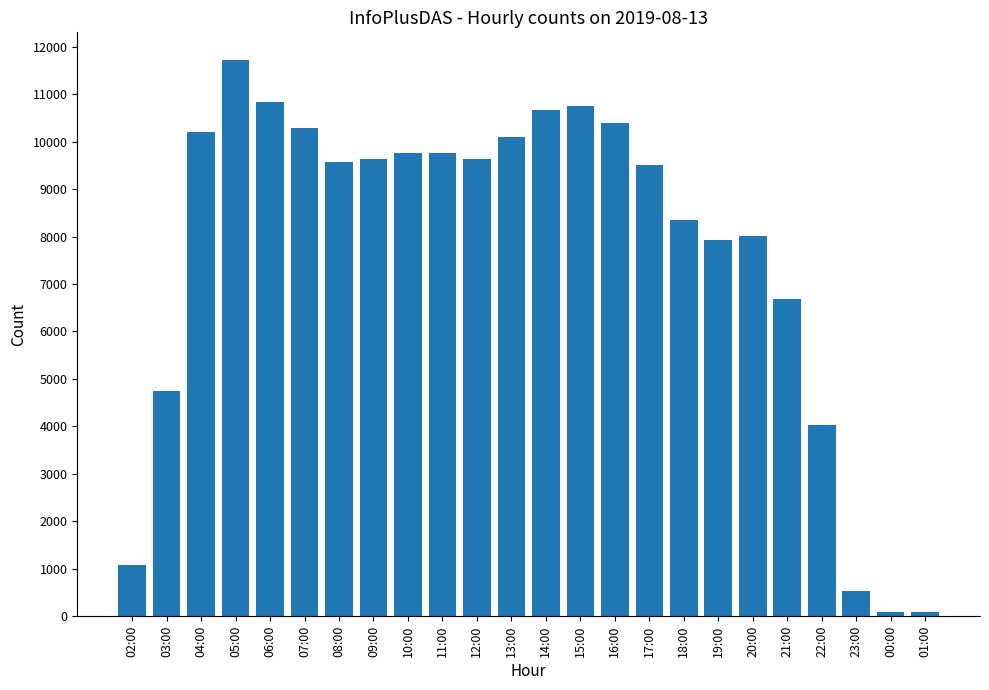

Where is the data nearest to the value 5901?

21:00